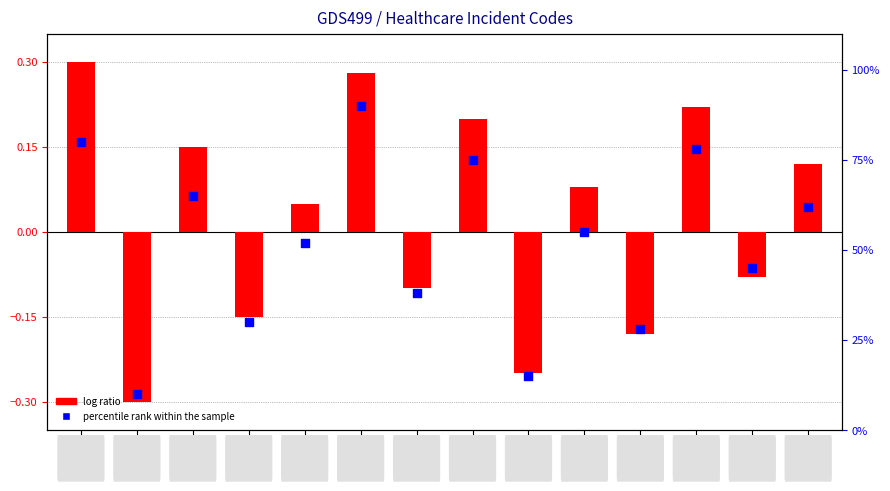

Which series has the largest total across all categories?

percentile rank within the sample